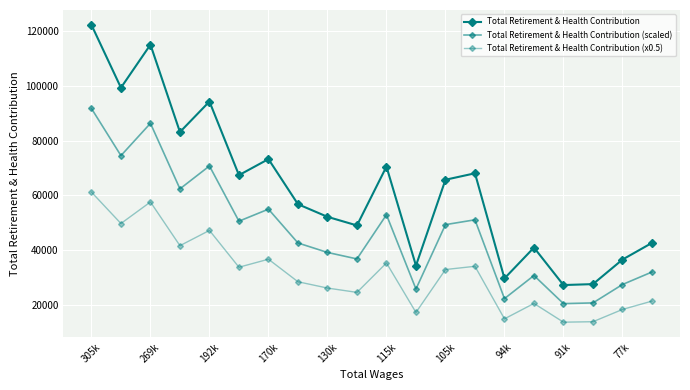

How many data points in Total Retirement & Health Contribution are less than 65692?

10